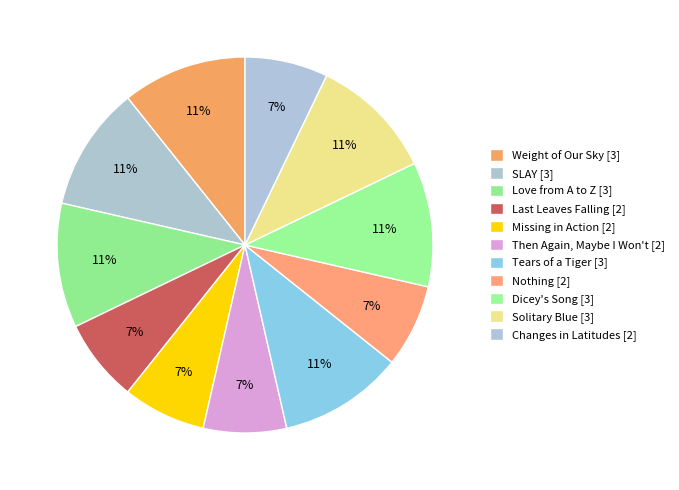

Approximately how many times larger is the value at Solitary Blue compared to Love from A to Z?

1.0